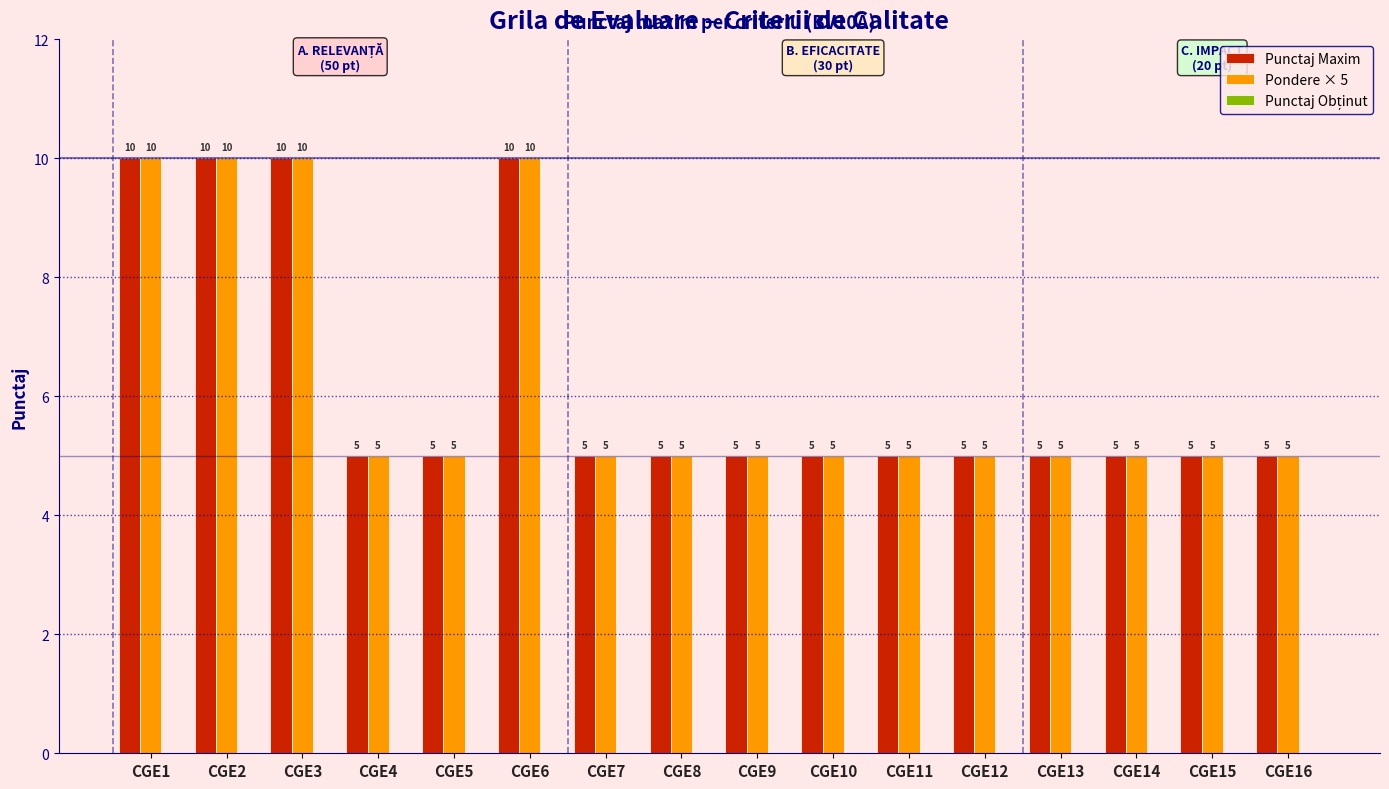

What is the highest value of the Pondere × 5 series?

10